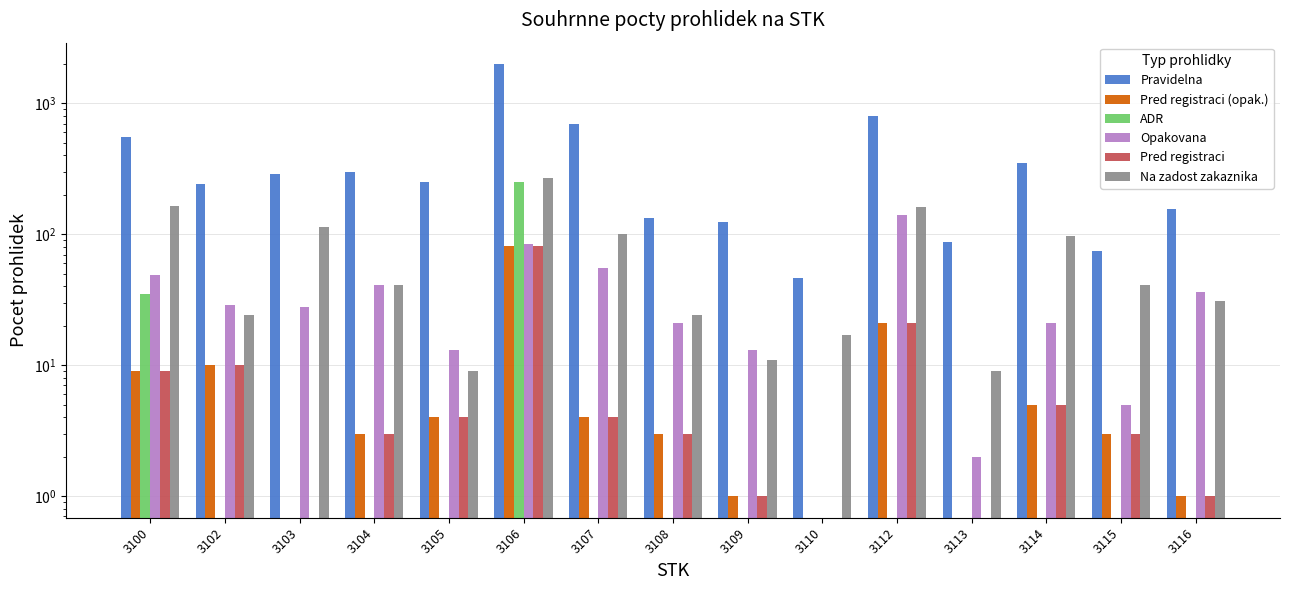

True or false: Pred registraci (opak.) has a value of 5 at 3114.

True